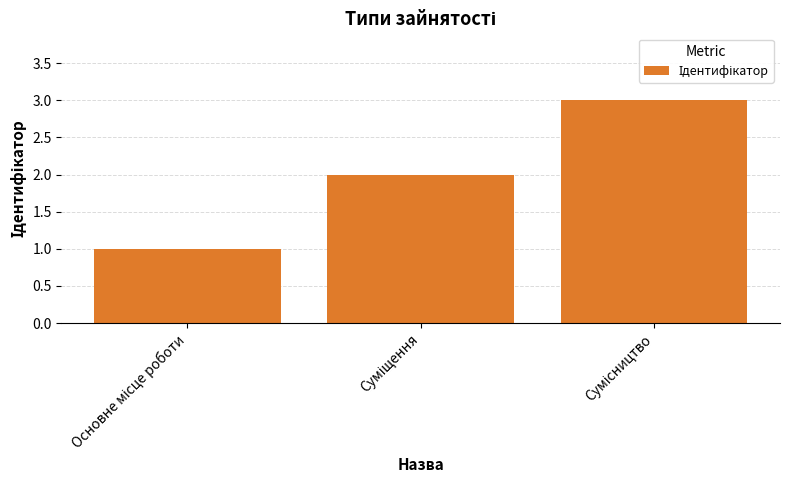

What is the difference between the maximum and minimum values?

2